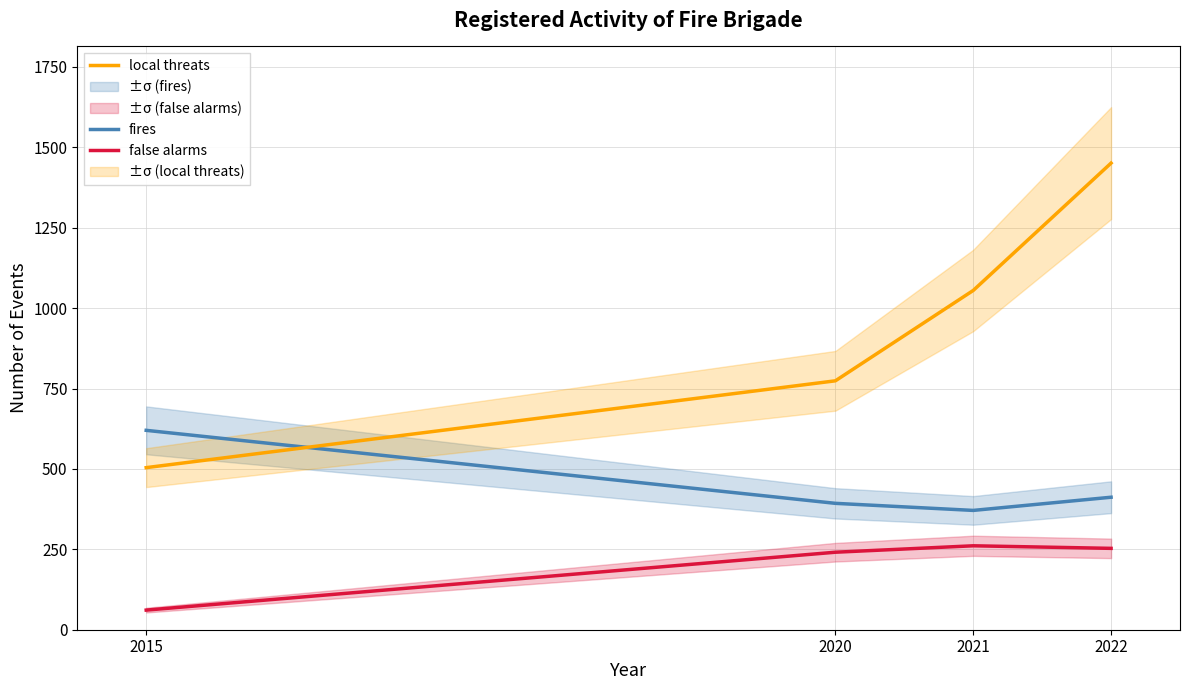

Which series has the widest spread of values?

local threats